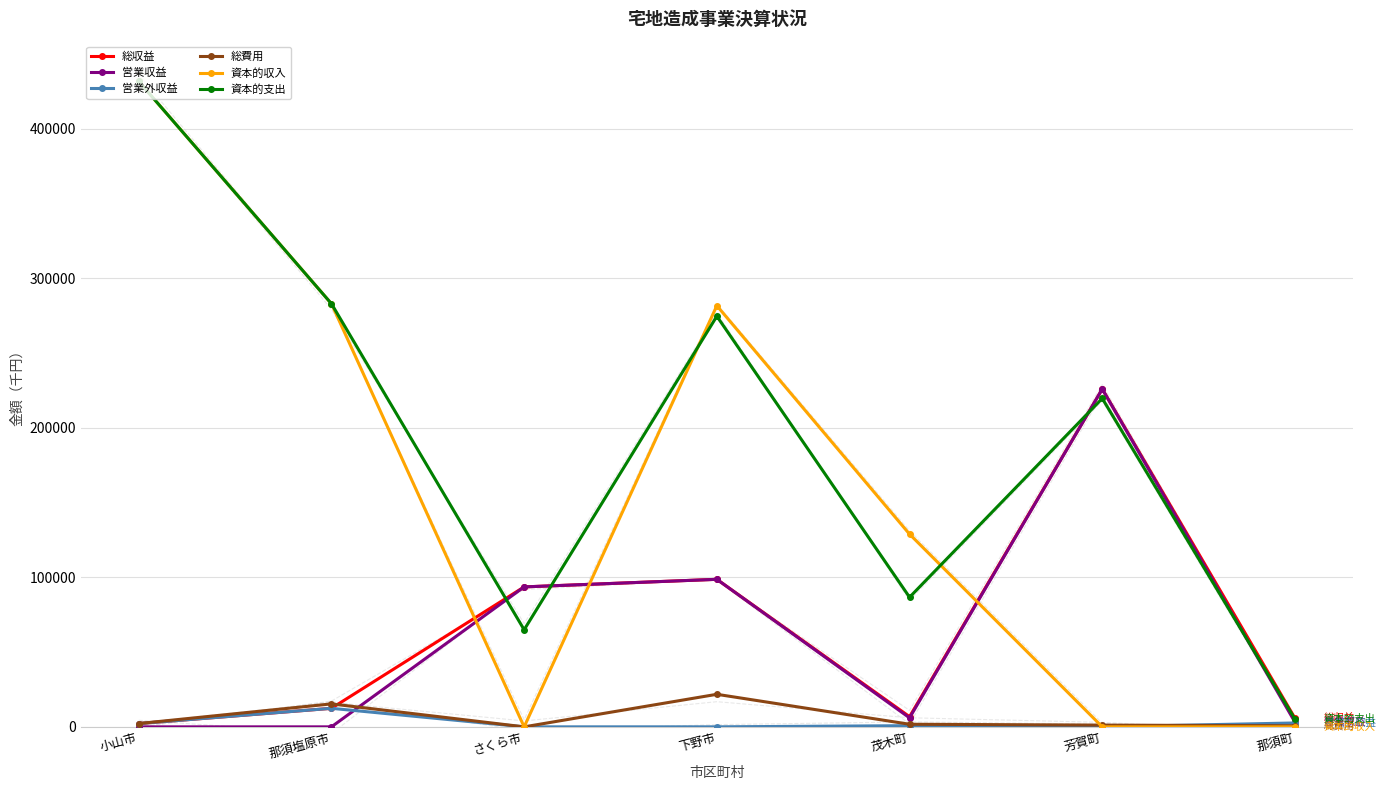

Which has a higher value, 那須塩原市 or さくら市?

さくら市